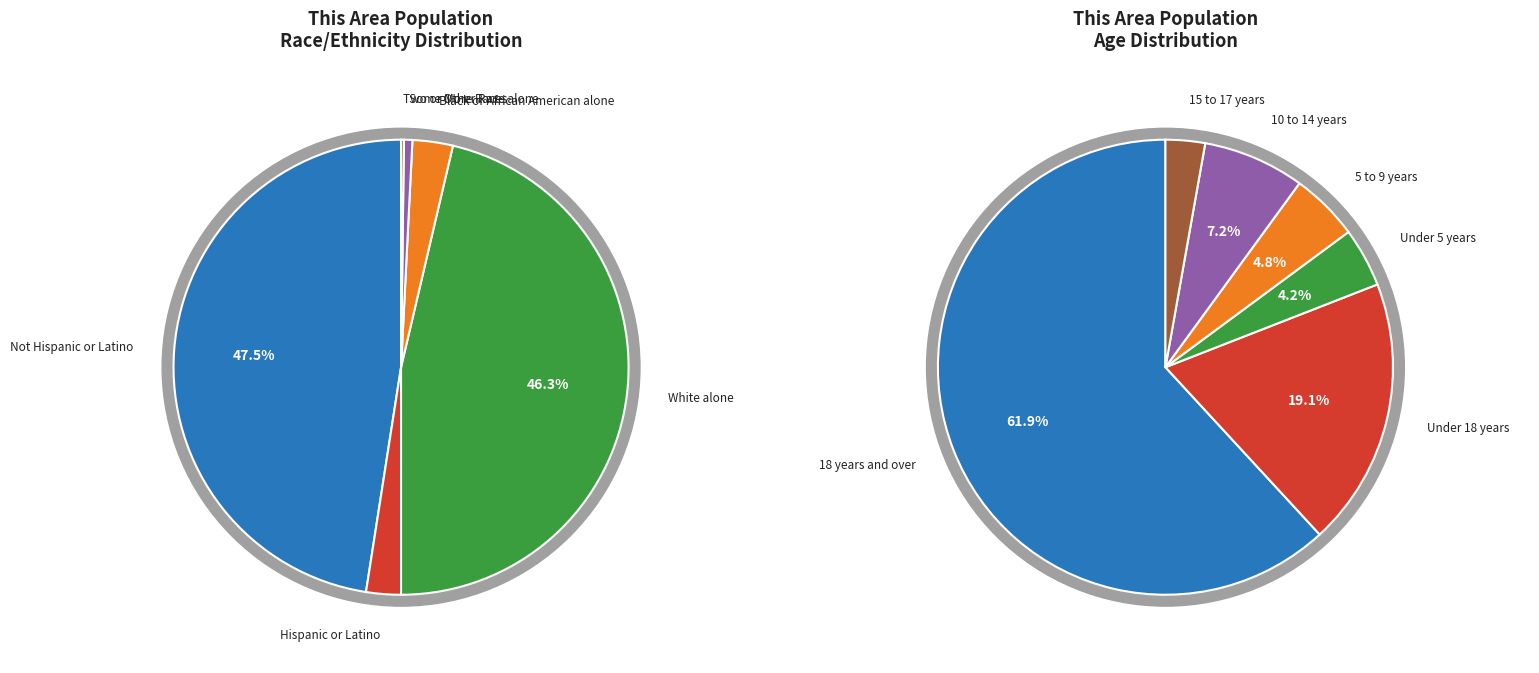

Rank the categories by value from lowest to highest.

Two or More Races, Some Other Race alone, 15 to 17 years, Hispanic or Latino, Under 5 years, Black or African American alone, 5 to 9 years, 10 to 14 years, Under 18 years, 18 years and over, White alone, Not Hispanic or Latino